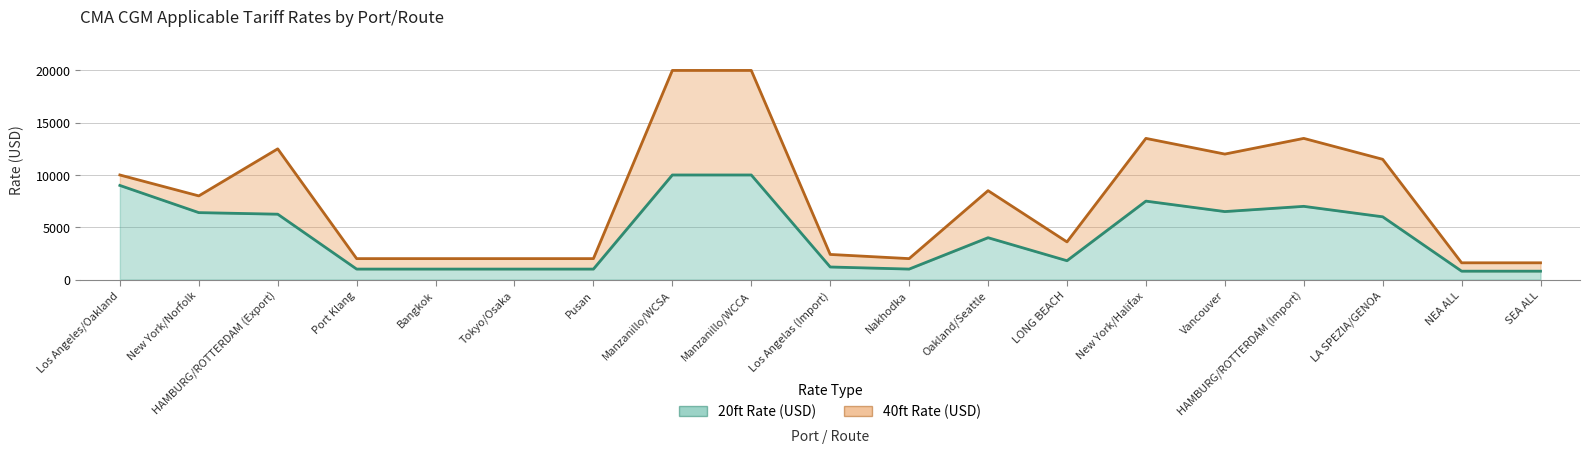

Reading left to right, what are all the values shown in this chart?

20ft Rate (USD): 9000	6400	6250	1000	1000	1000	1000	10000	10000	1200	1000	4000	1800	7500	6500	7000	6000	800	800
40ft Rate (USD): 10000	8000	12500	2000	2000	2000	2000	20000	20000	2400	2000	8500	3600	13500	12000	13500	11500	1600	1600